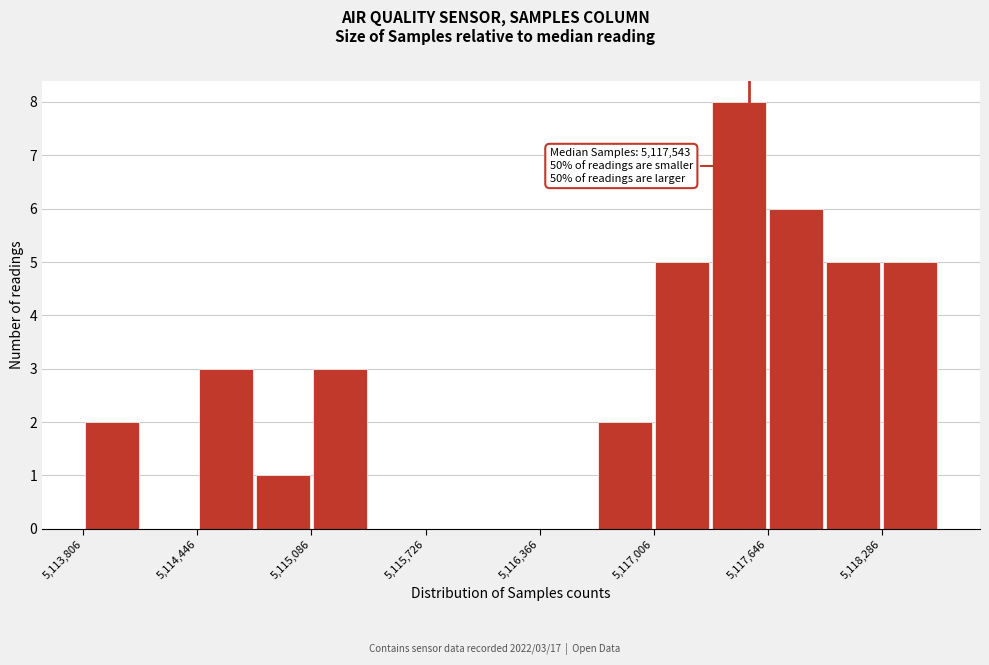

Read against the x-axis, roughly where is the centre of the tallest bar?

5117500